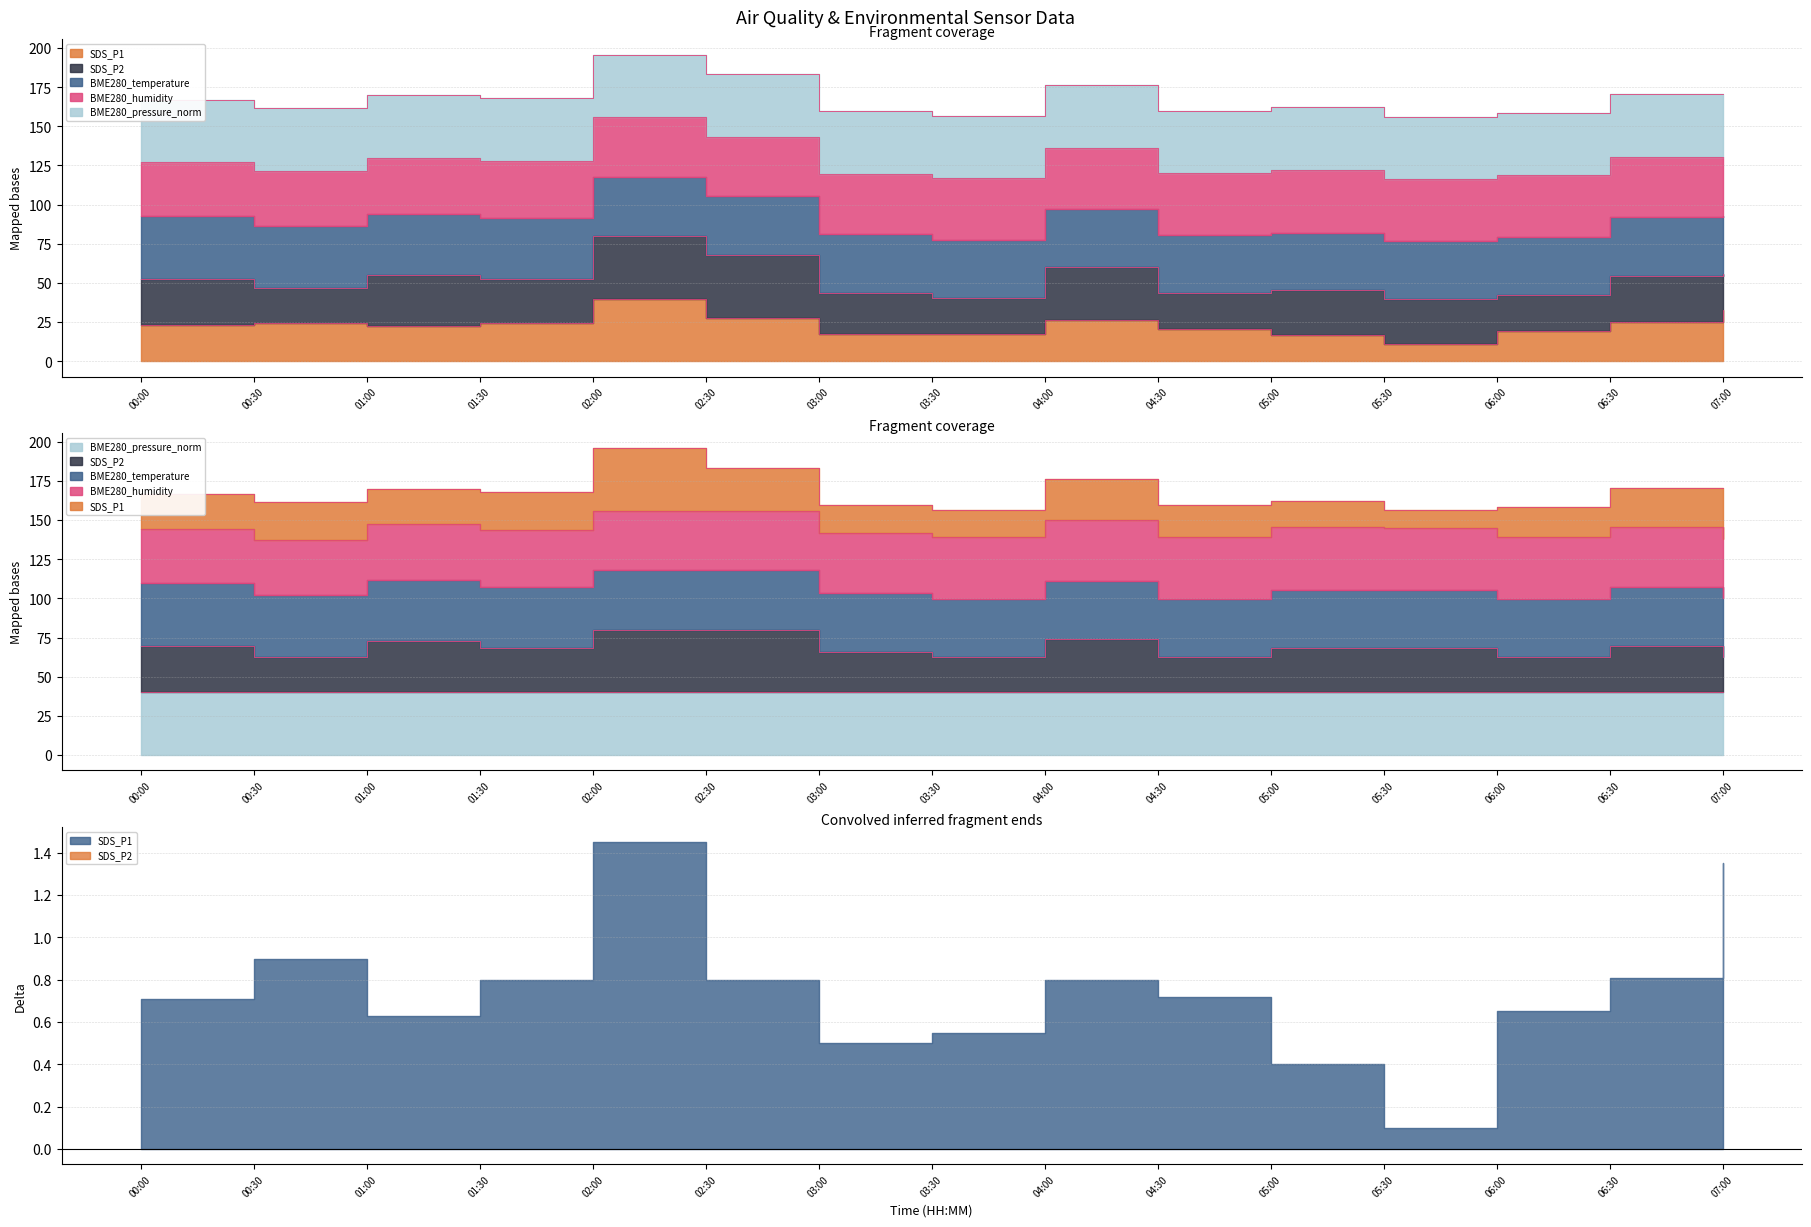

What value does the BME280_pressure_norm series have at 04:30?

40.0